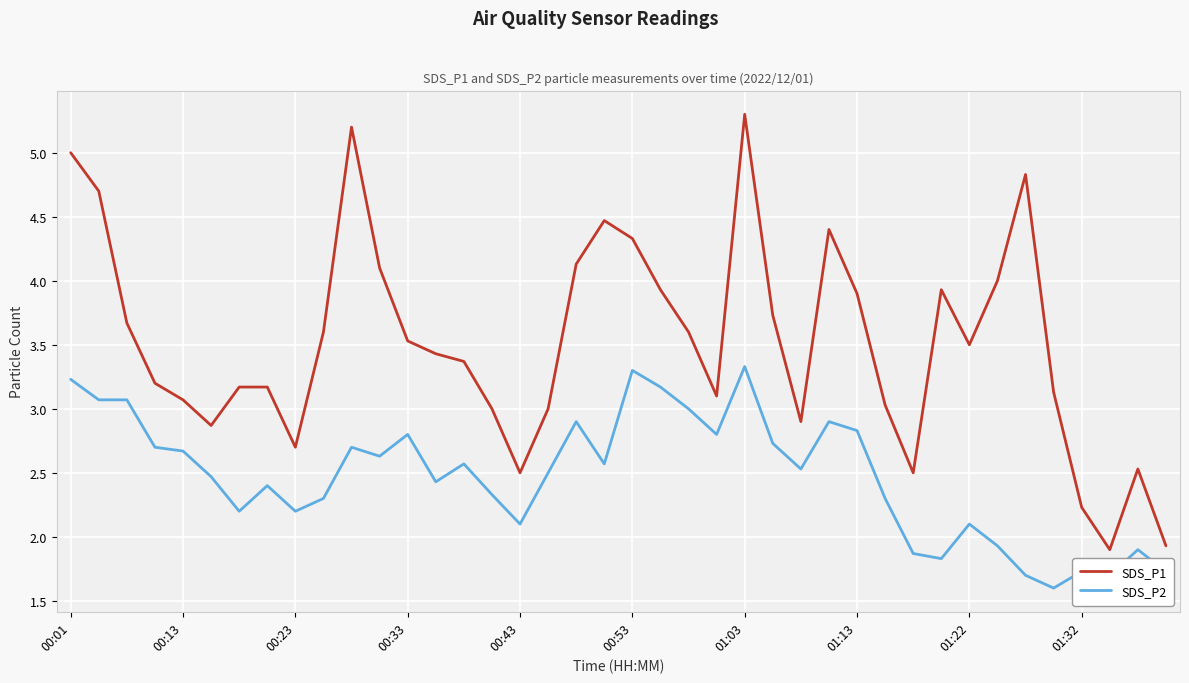

What is the minimum value shown in the chart?

1.6